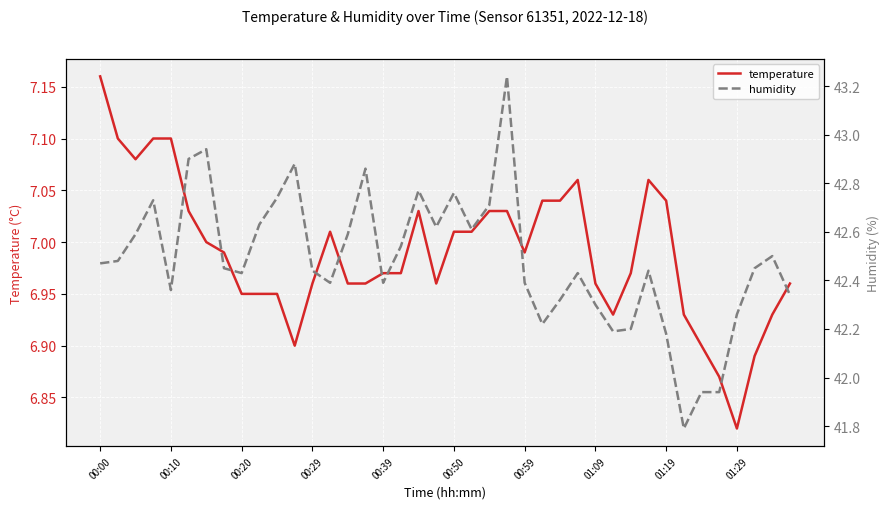

Is it true that temperature equals 9.4 at 35?

False